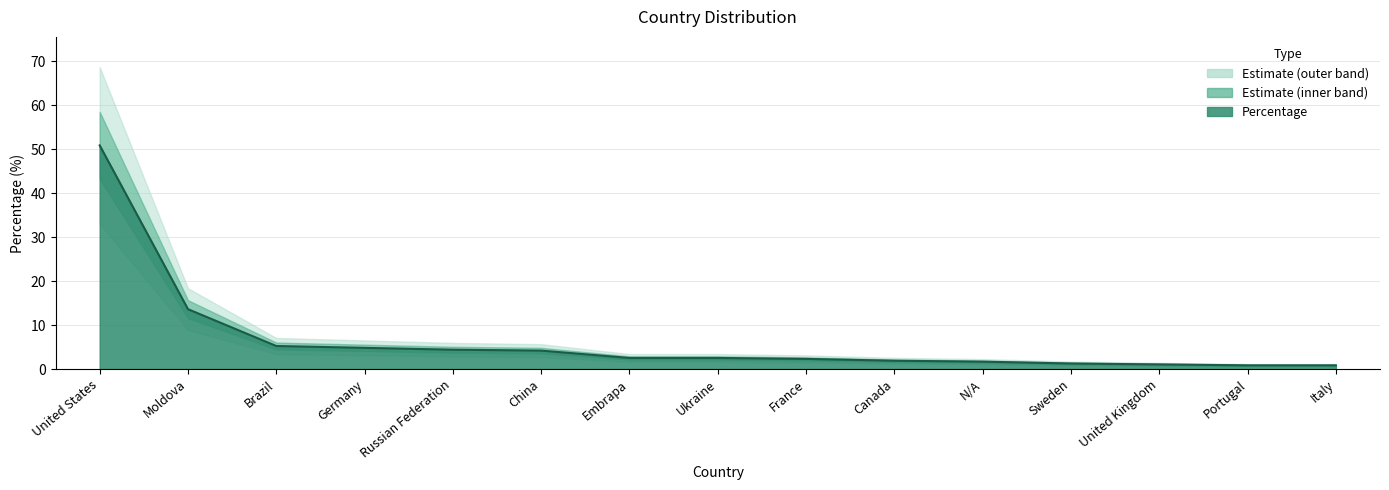

What is the difference between the maximum and minimum values?

50.0